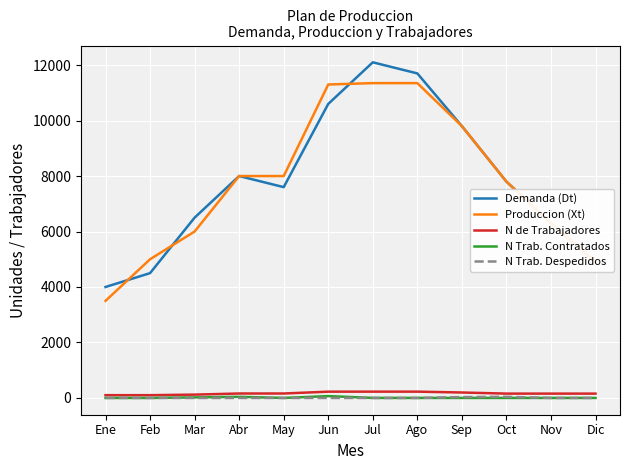

What is the minimum value for Demanda (Dt)?

4000